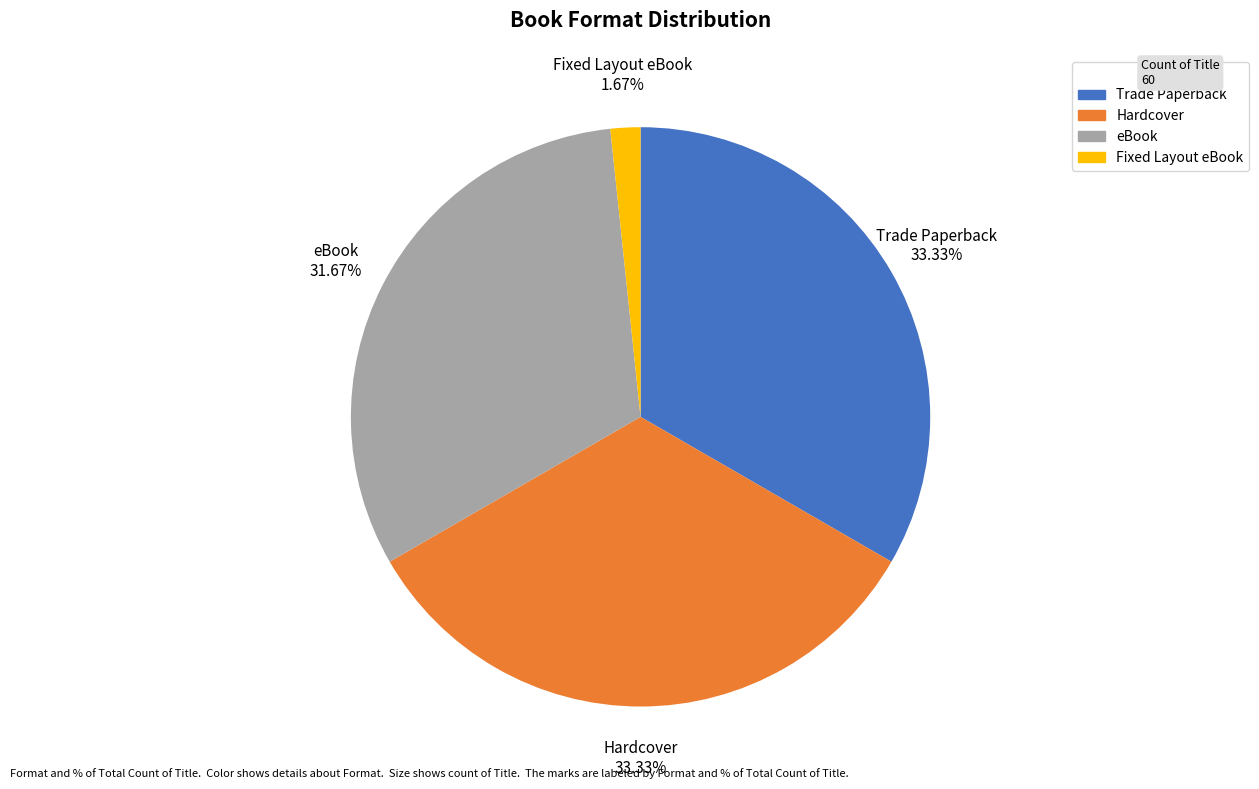

To the nearest percent, what percentage of the pie is Hardcover?

33%